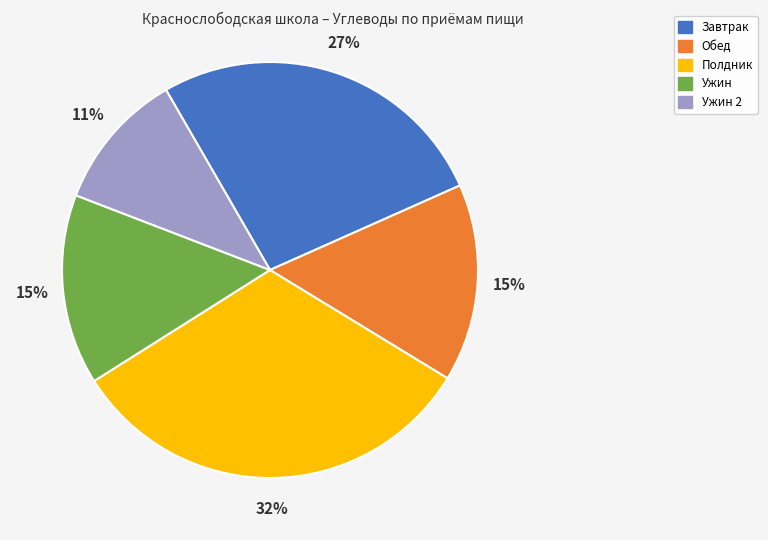

True or false: Ужин accounts for 15% of the total.

True